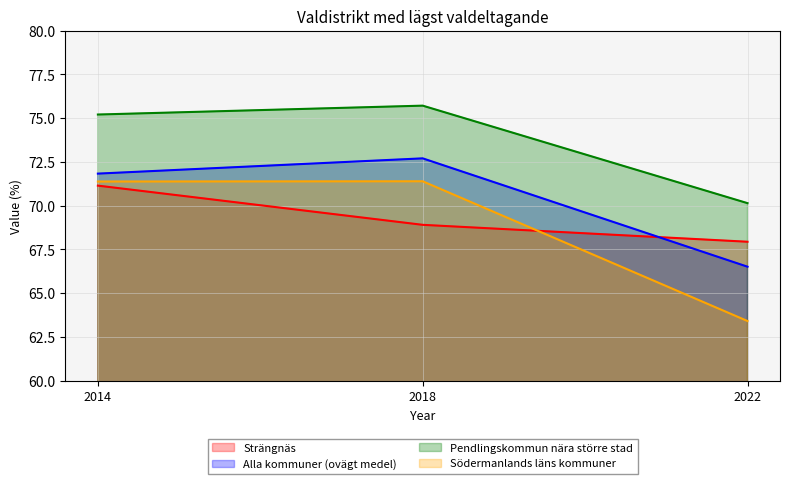

The value of Strängnäs at 2014 is 32.5. True or false?

False